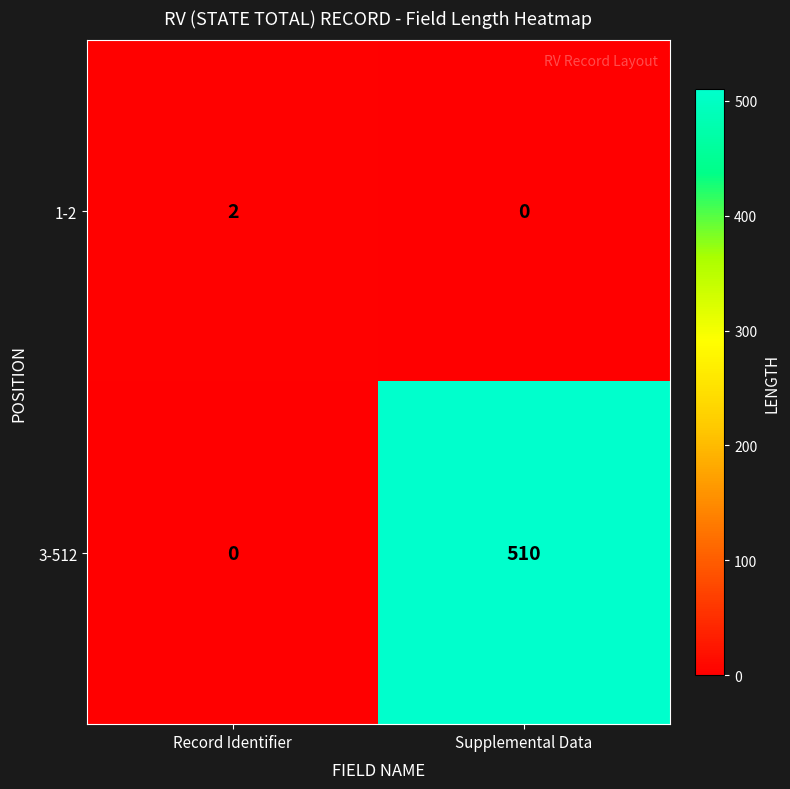

Rank the series by their average value, from highest to lowest.

3-512, 1-2